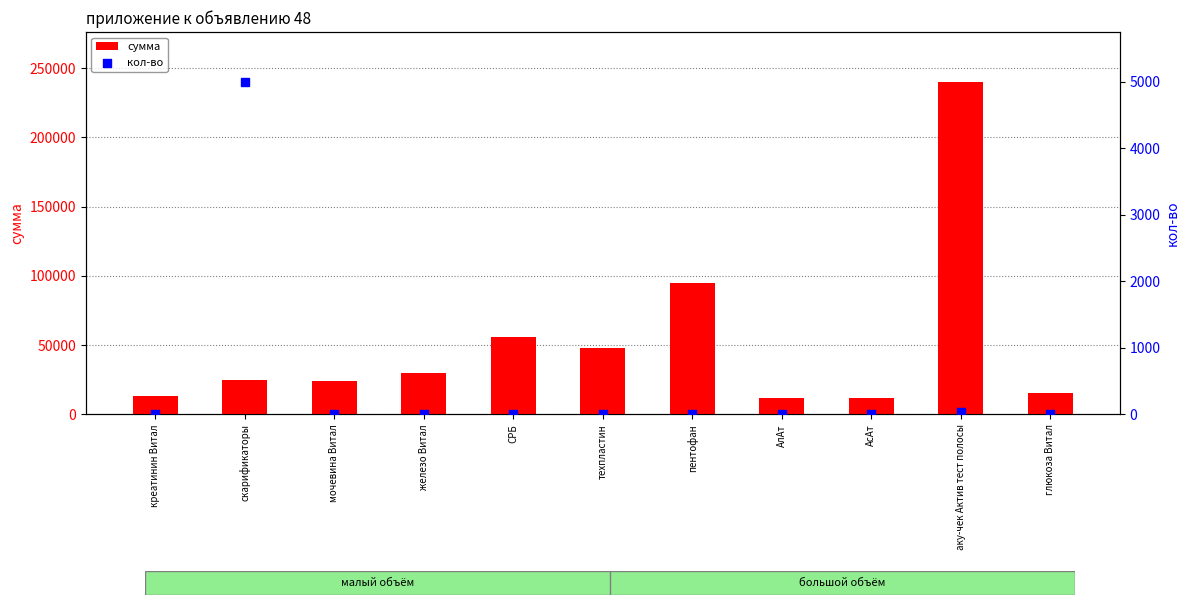

Which series has the largest total across all categories?

сумма